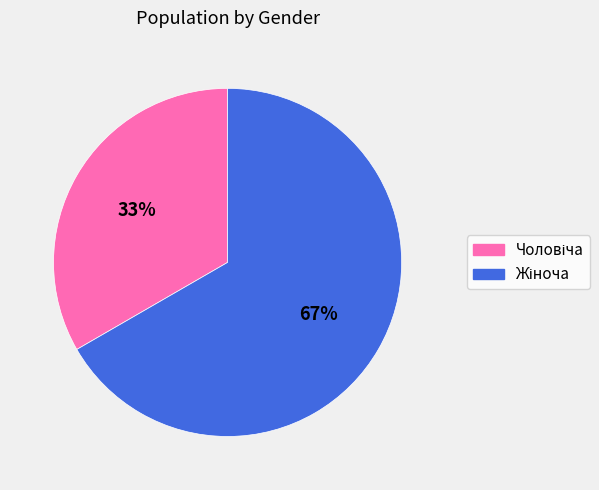

How many segments does this pie chart have?

2